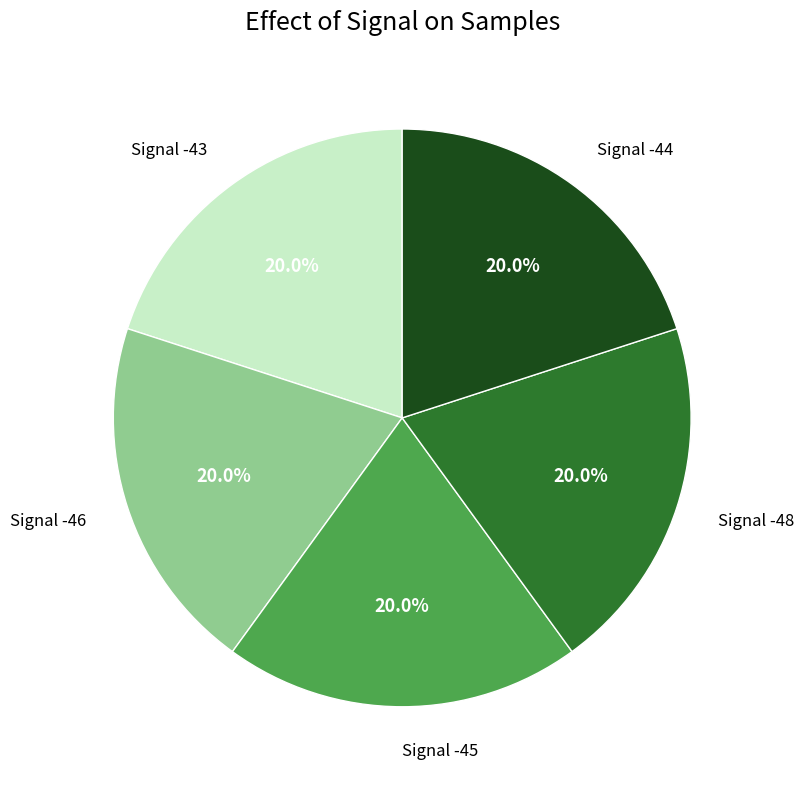

What is the ratio of the value at Signal -43 to the value at Signal -45?

1.0